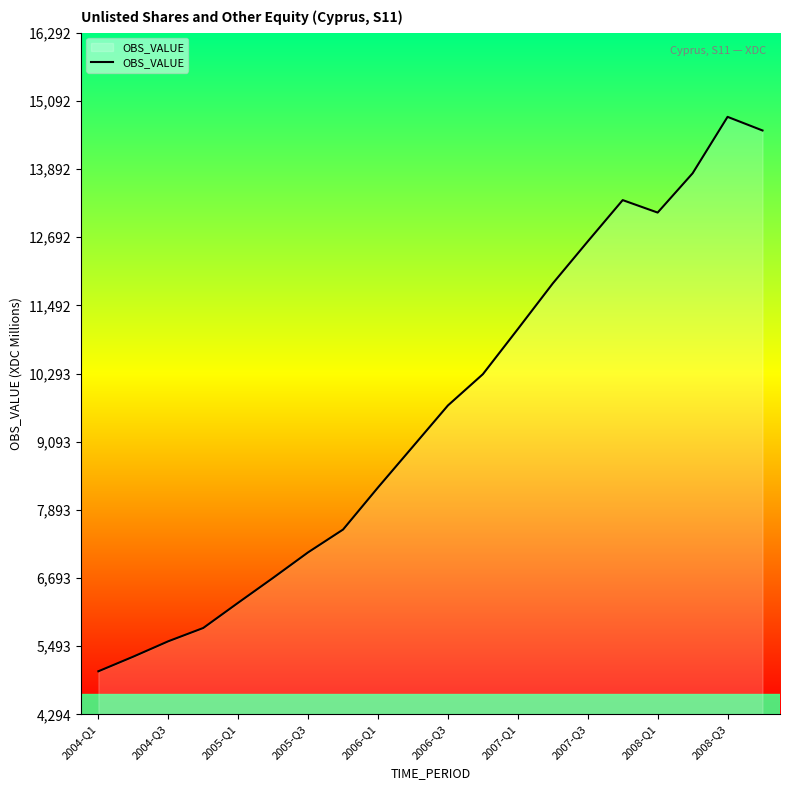

What is the difference between the maximum and minimum values?

9759.2